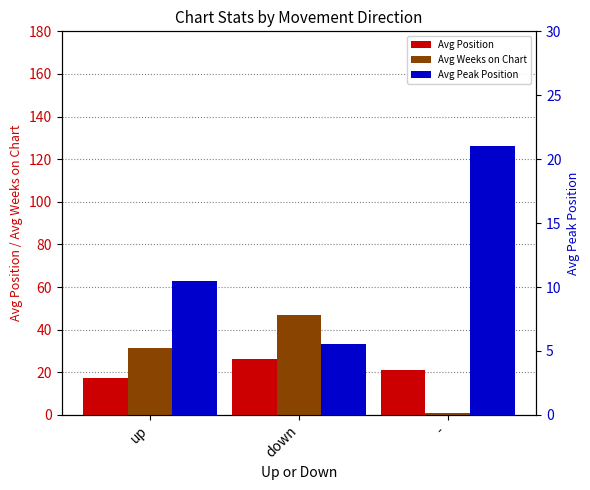

What is the minimum value shown in the chart?

1.0